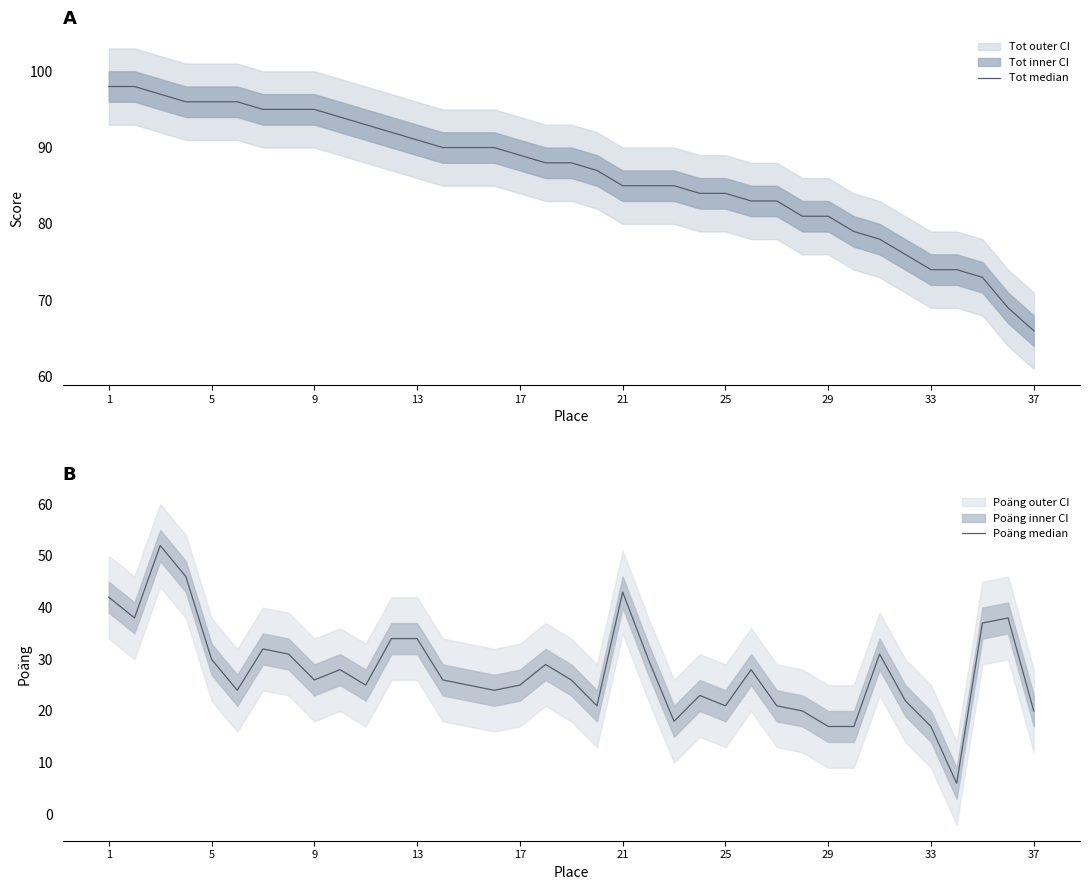

Which category has the highest value in the Tot series?

1